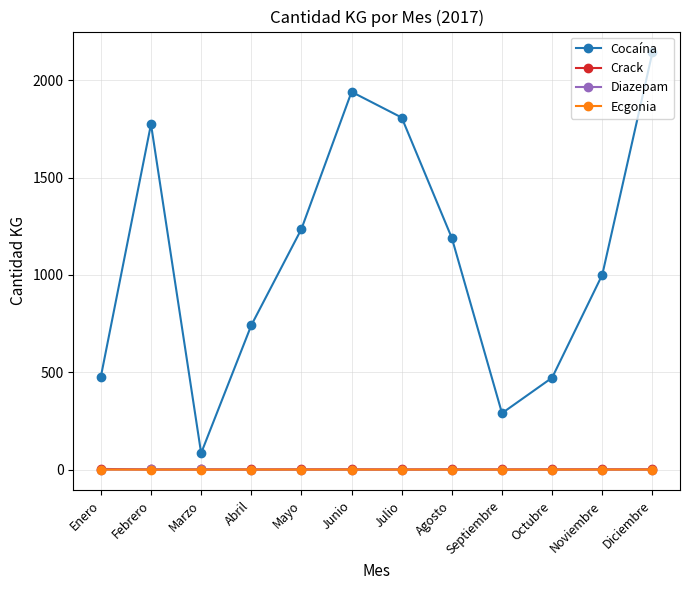

What is the label of the 12th point from the left?

Diciembre